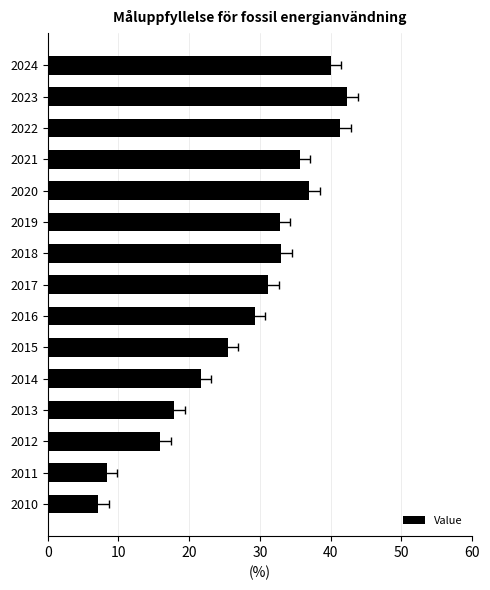

What is the sum of the values at 2018 and 2019?

65.8